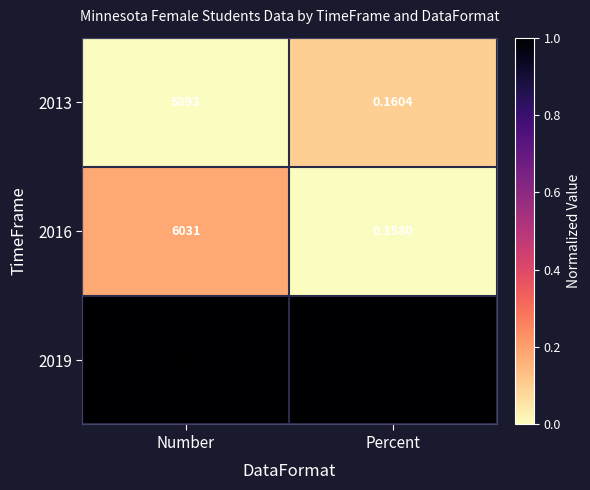

List the labels in order of 2019 value, smallest first.

Percent, Number